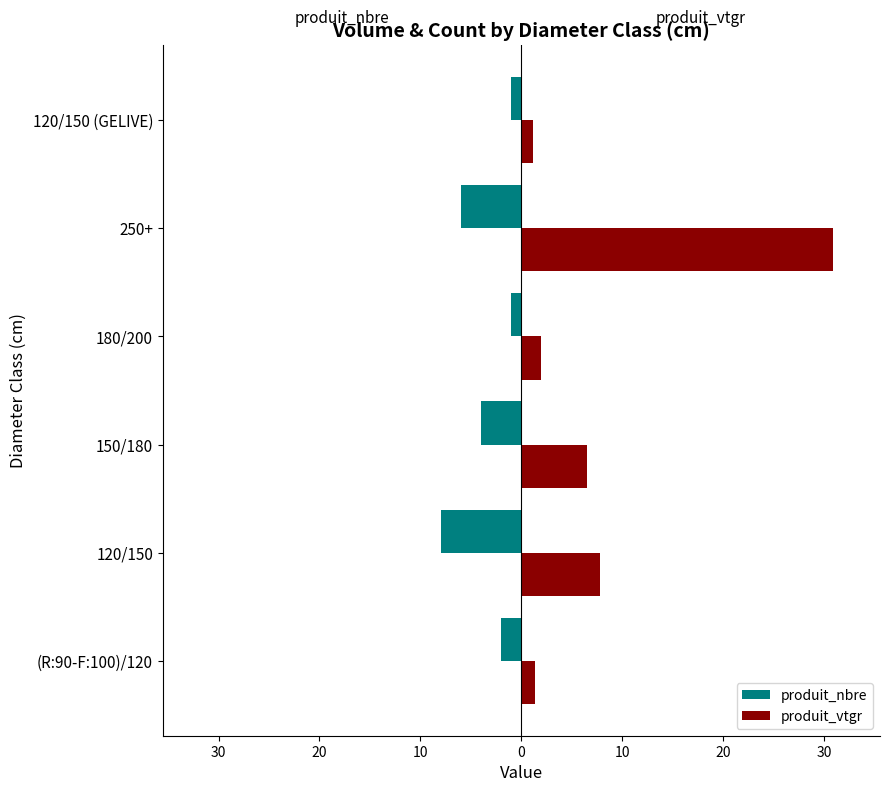

What is the lowest value of the produit_nbre series?

-8.0